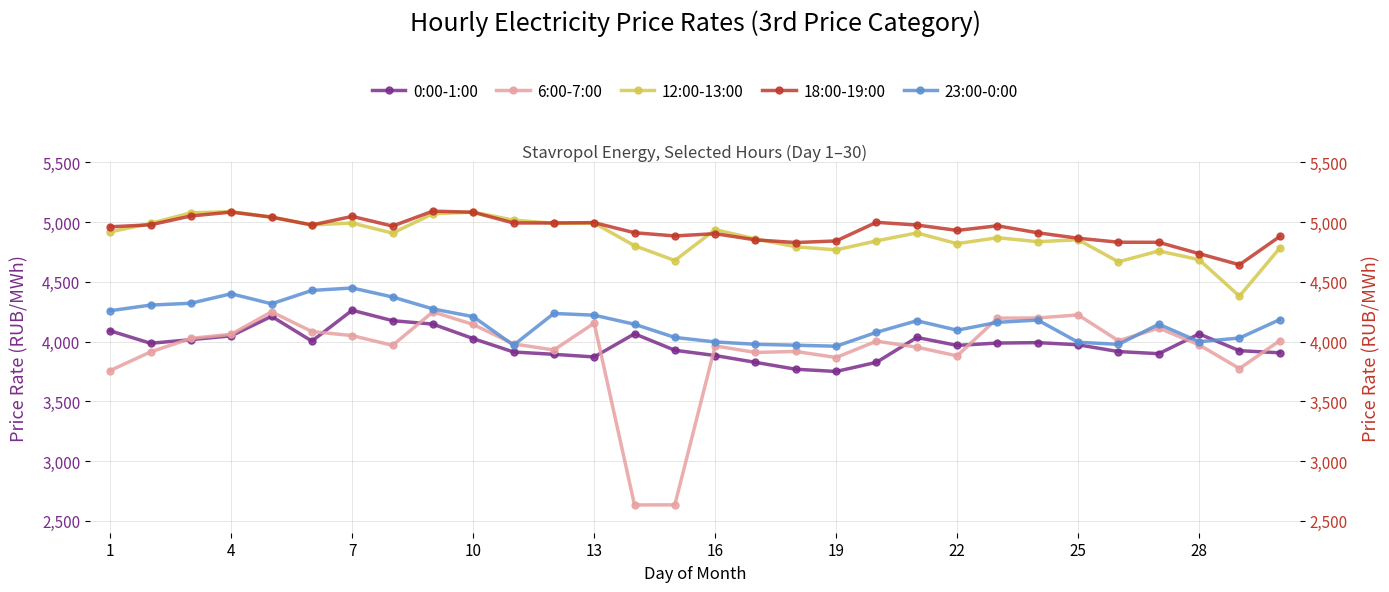

List the series in order of their peak value, lowest first.

6:00-7:00, 0:00-1:00, 23:00-0:00, 12:00-13:00, 18:00-19:00